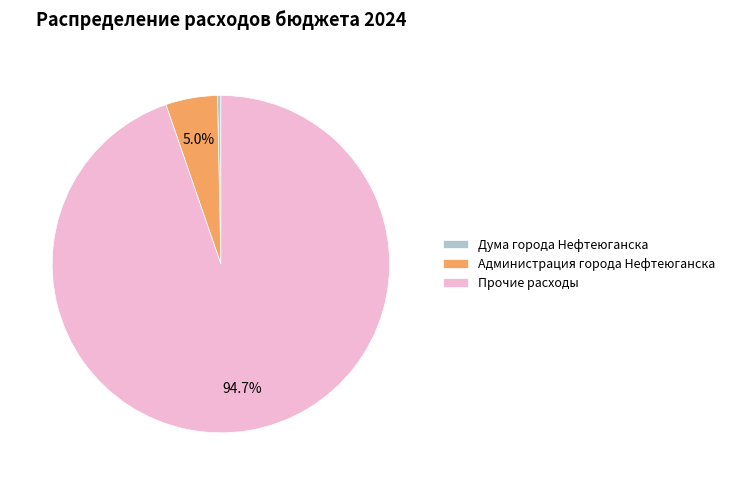

What is the smallest slice in the pie chart?

Дума города Нефтеюганска